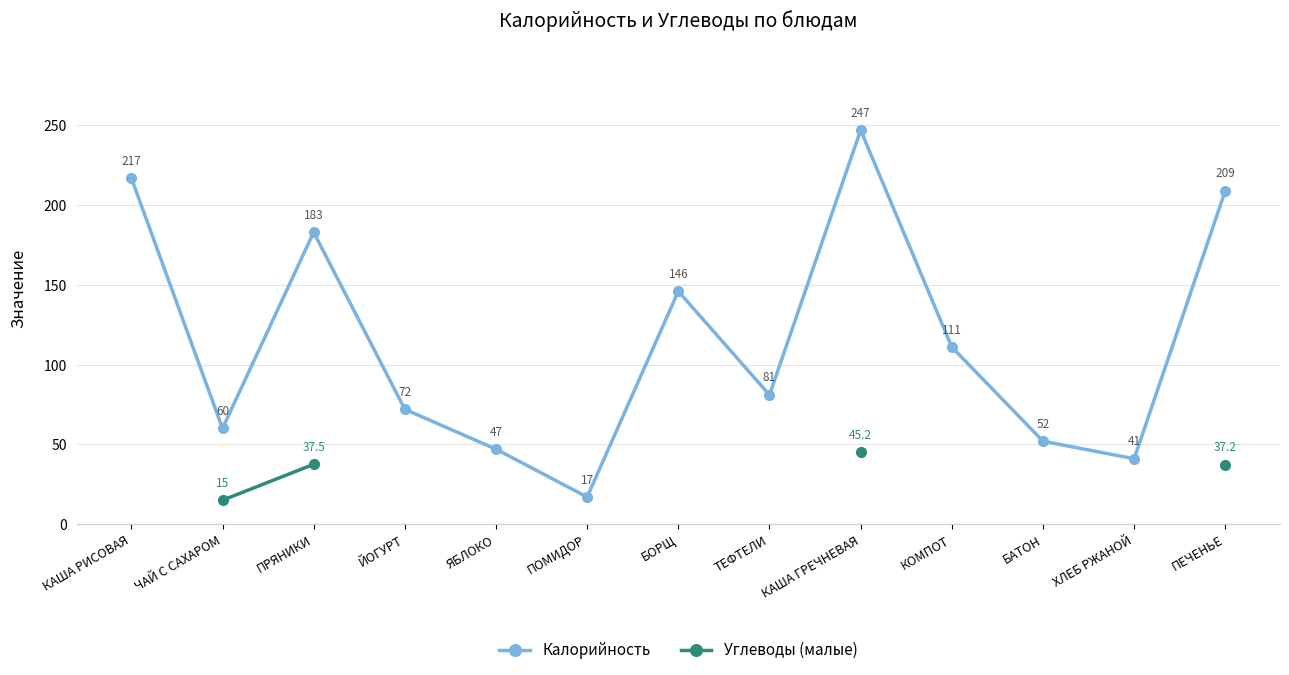

What is the label of the 8th point from the left?

ТЕФТЕЛИ